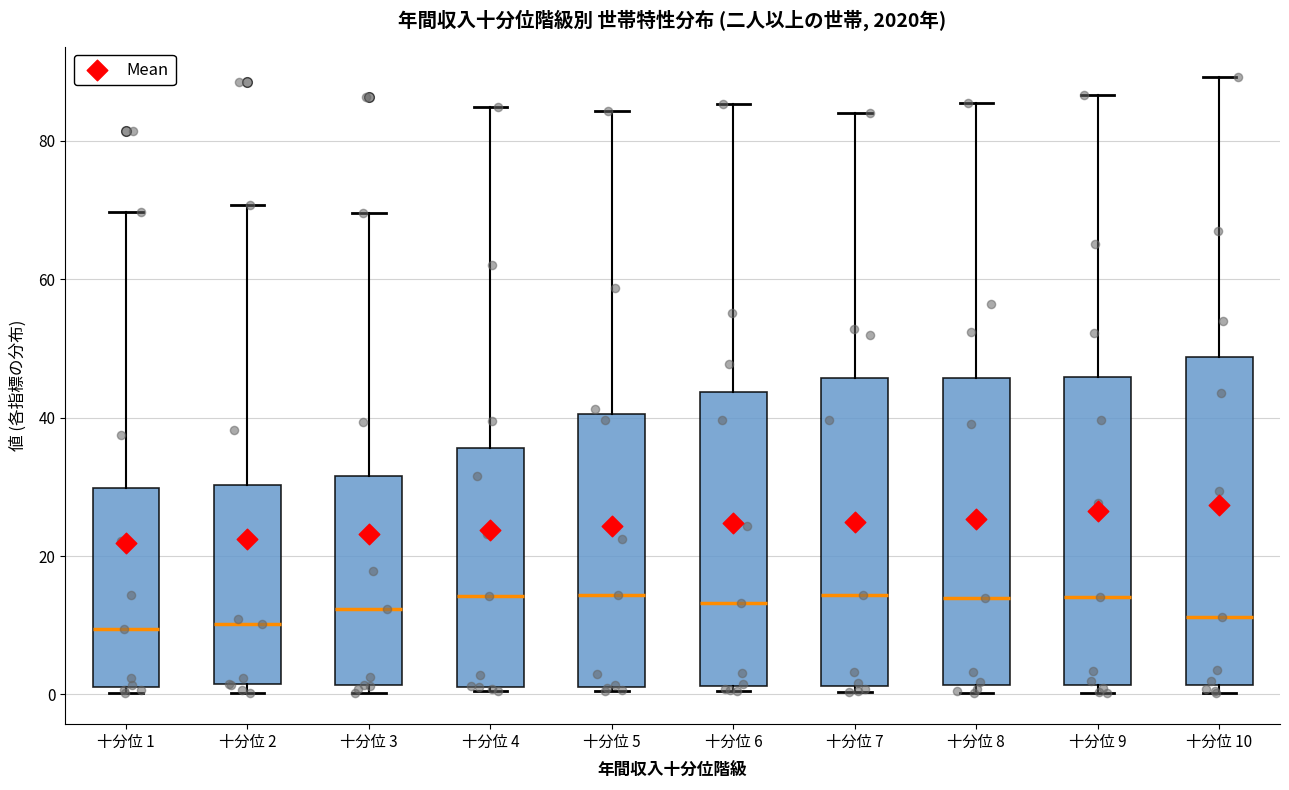

Reading left to right, transcribe this box plot: for each box, give where its median line is, the range the box spans, and where its two whiskers end, as read against the y-axis. The values are not printed on the chart, so give them approximately, as read against the axis.

十分位 1: median 10, box 2 to 30, whiskers 0 to 70
十分位 2: median 10, box 2 to 30, whiskers 0 to 70
十分位 3: median 12, box 2 to 32, whiskers 0 to 70
十分位 4: median 14, box 2 to 36, whiskers 0 to 84
十分位 5: median 14, box 2 to 40, whiskers 0 to 84
十分位 6: median 14, box 2 to 44, whiskers 0 to 86
十分位 7: median 14, box 2 to 46, whiskers 0 to 84
十分位 8: median 14, box 2 to 46, whiskers 0 to 86
十分位 9: median 14, box 2 to 46, whiskers 0 to 86
十分位 10: median 12, box 2 to 48, whiskers 0 to 90